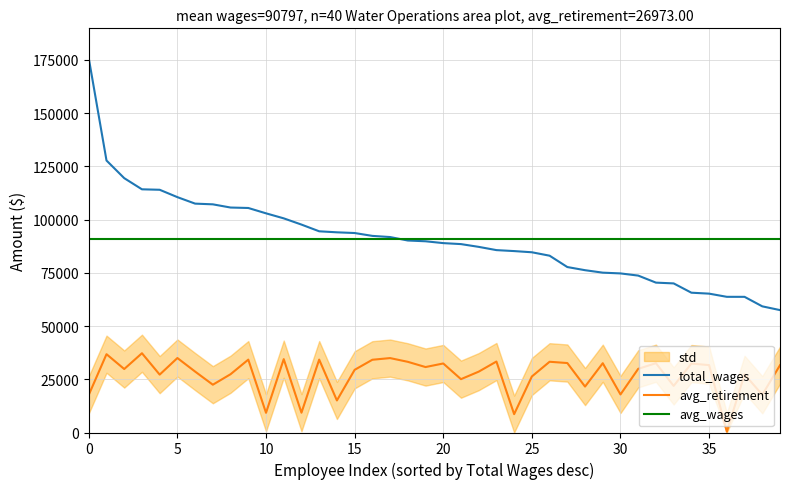

Does the chart display data point markers on the line(s)?

No